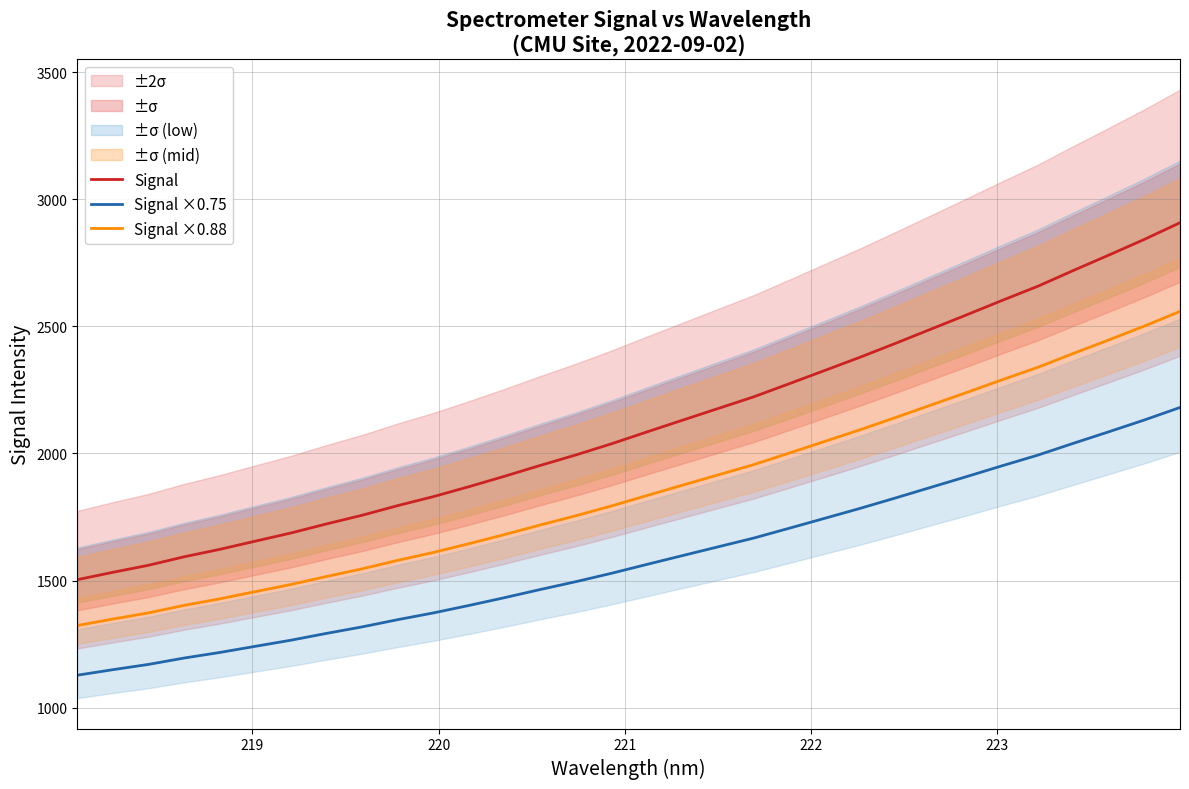

True or false: Signal ×0.75 and Signal intersect in this chart.

False